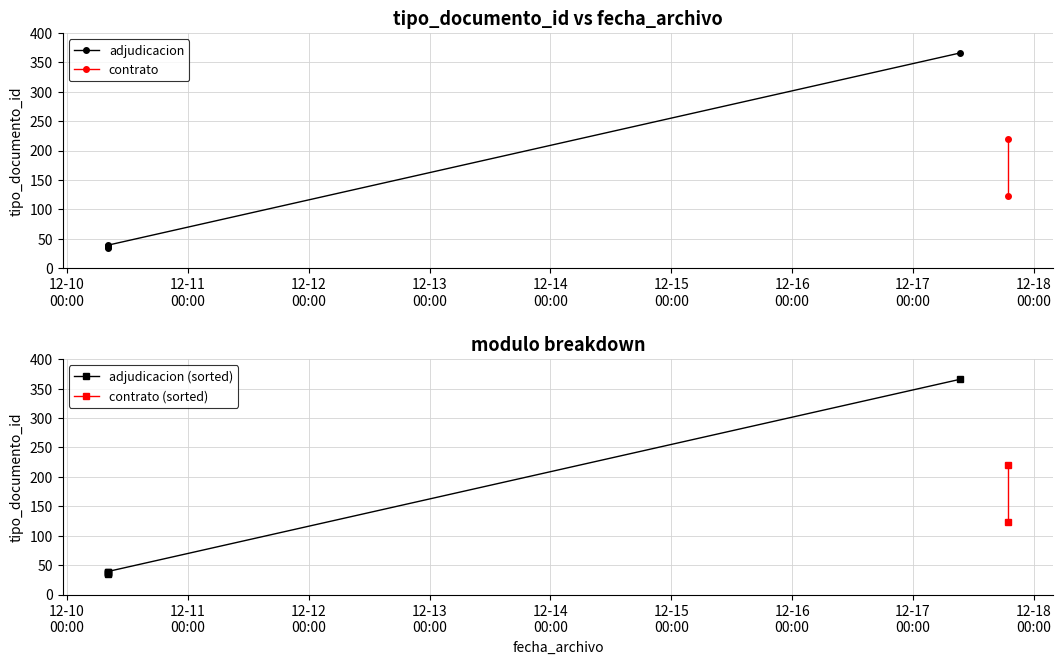

Rank the categories by value from lowest to highest.

2019-12-10 08:03:35, 2019-12-10 08:03:35, 2019-12-10 08:03:35, 2019-12-10 08:03:35, 2019-12-10 08:03:35, 2019-12-17 18:54:46, 2019-12-17 18:54:46, 2019-12-17 09:25:14